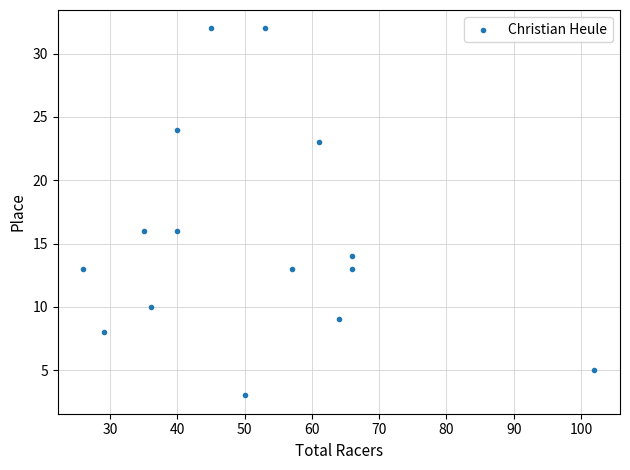

What is the range of Y values (max minus min)?

29